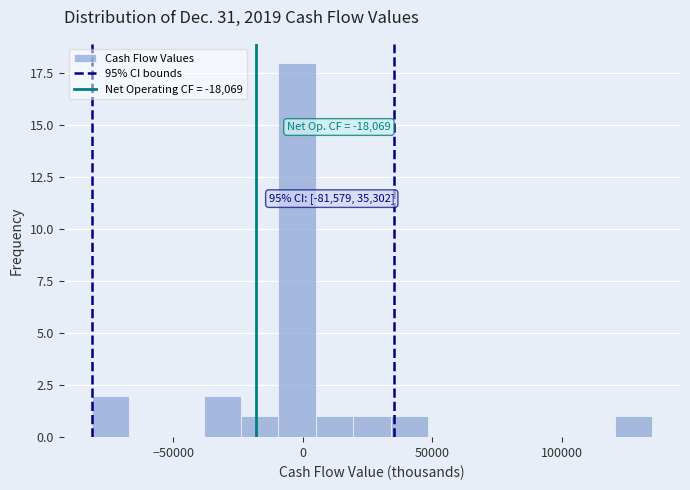

Around what value on the x-axis is the tallest bar? Give the approximate position of its centre, as read against the axis.

0